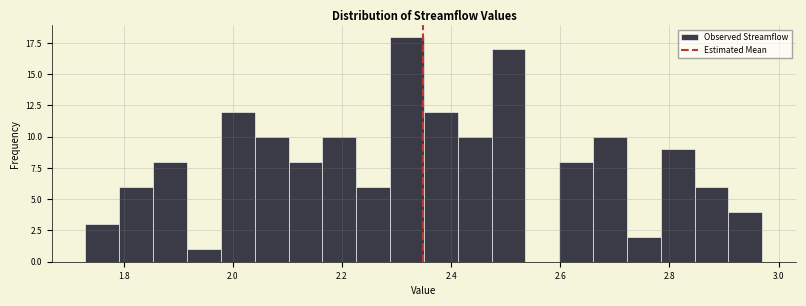

Around what value on the x-axis is the tallest bar? Give the approximate position of its centre, as read against the axis.

2.32